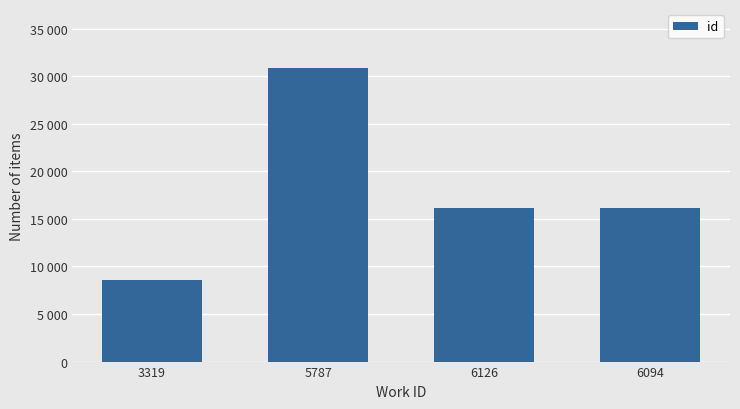

What position from the right is 6126?

2